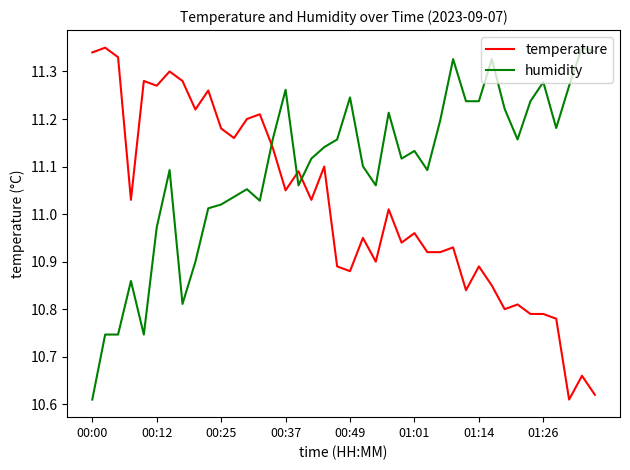

True or false: humidity and temperature cross at least once.

True